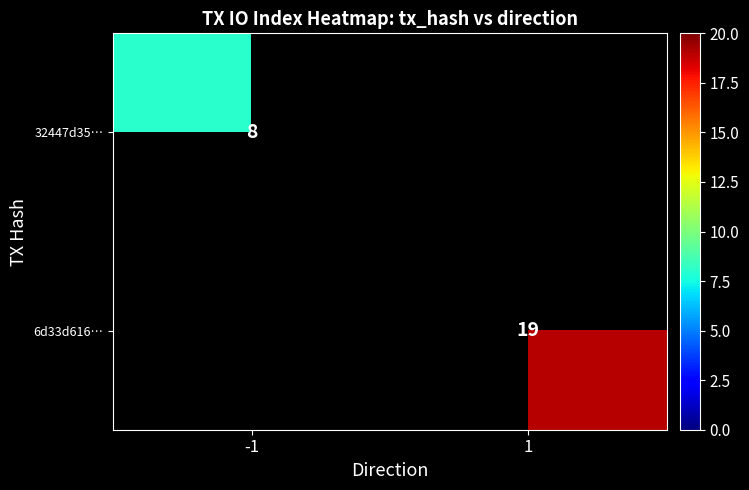

Is it true that 32447d35… equals 14 at -1?

False